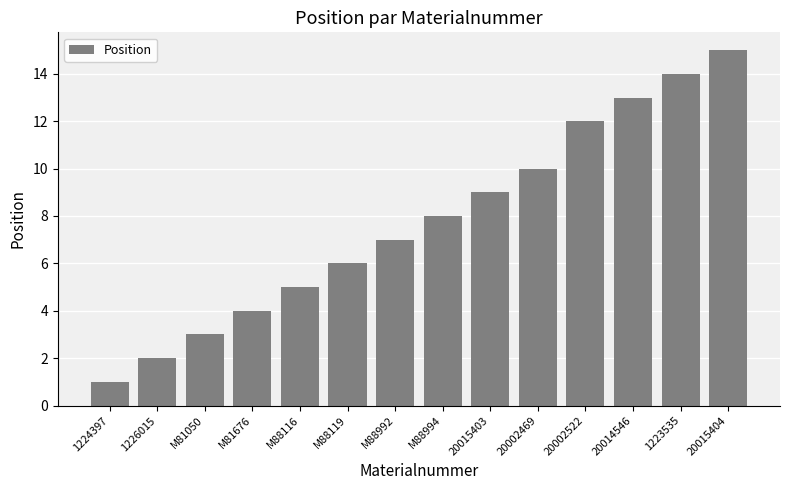

True or false: the data shows 6 at M88119.

True